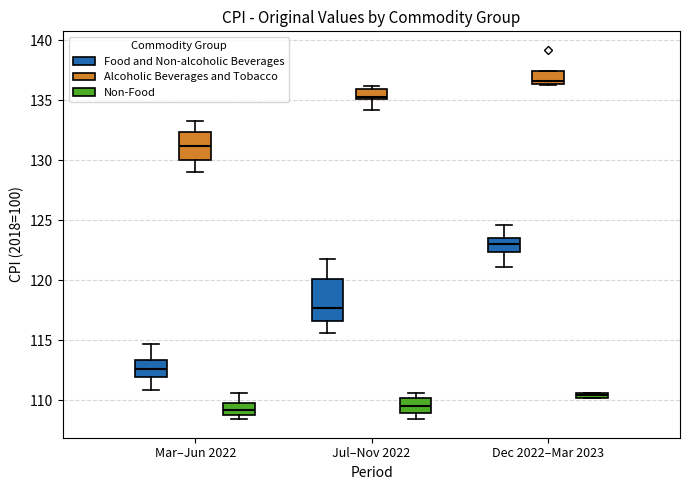

Which box is the tallest, from its lower edge to its upper edge?

Jul–Nov 2022 (Food and Non-alcoholic Beverages)